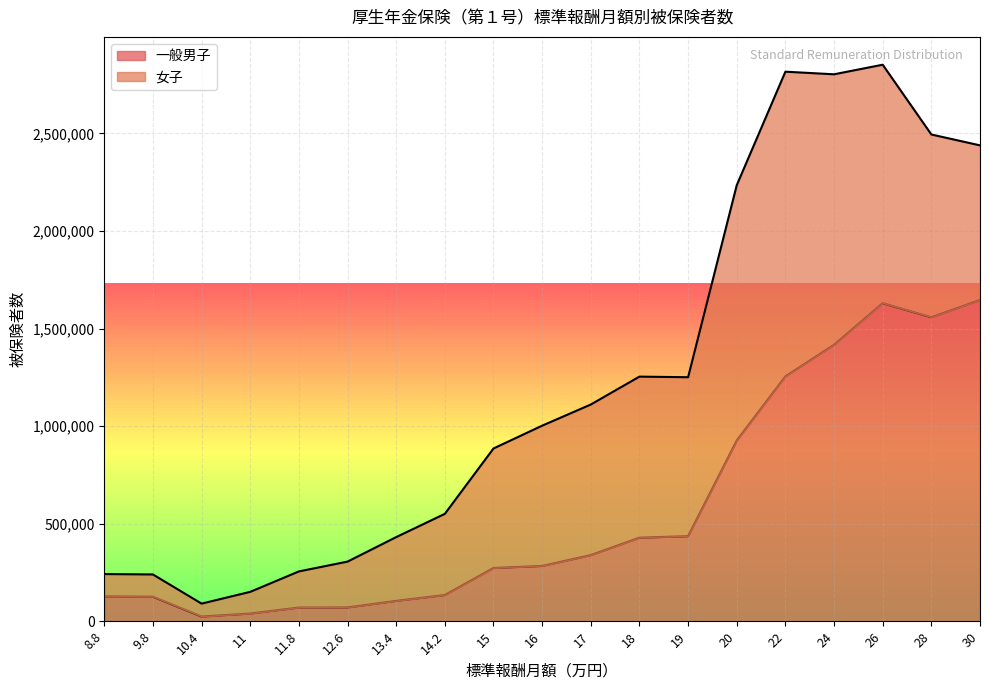

The value of 一般男子 at 19 is 584620. True or false?

False